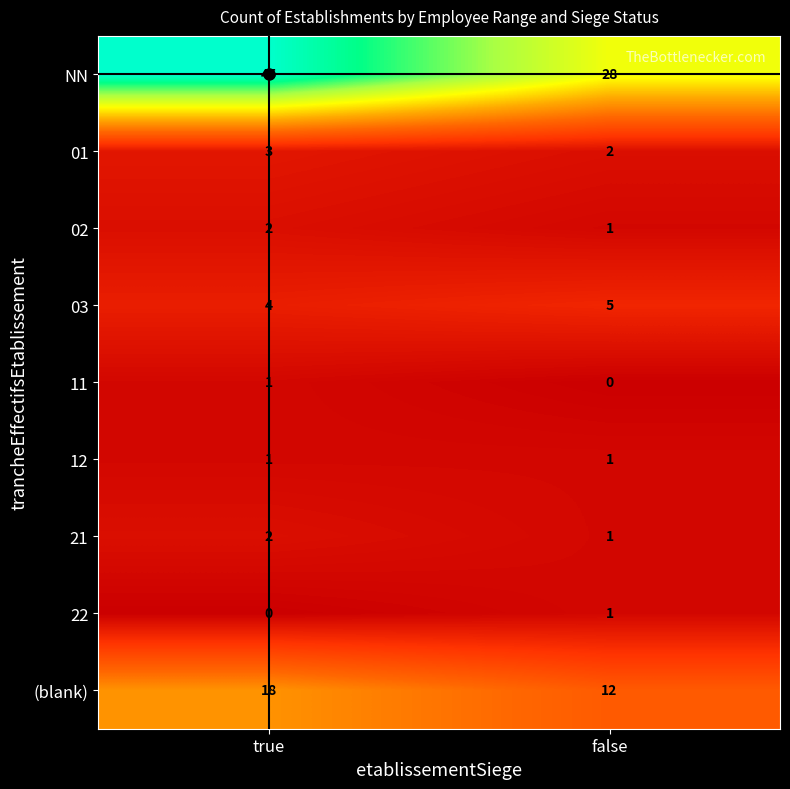

Rank the categories by 22 value from lowest to highest.

true, false